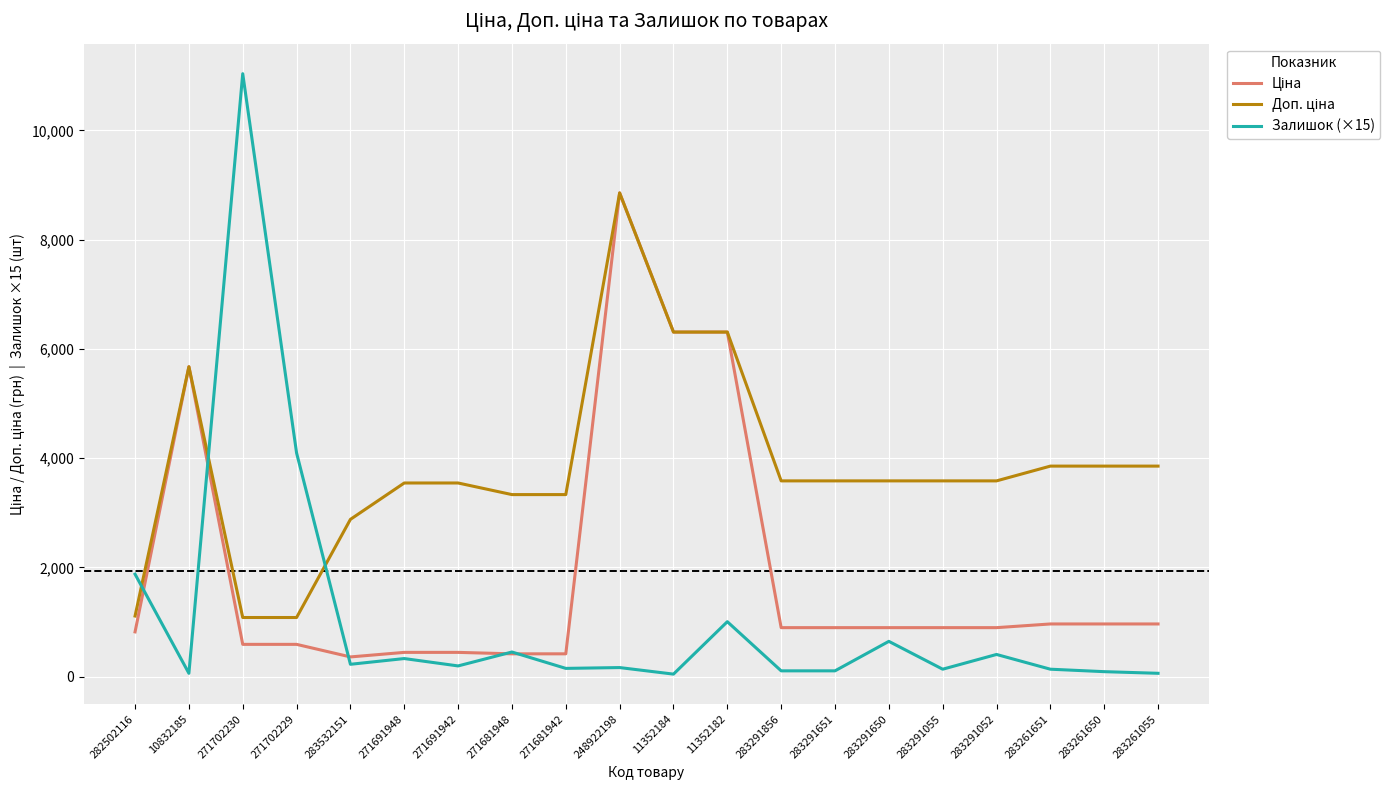

What is the spread (max minus min) of values at 283291052?

3178.6